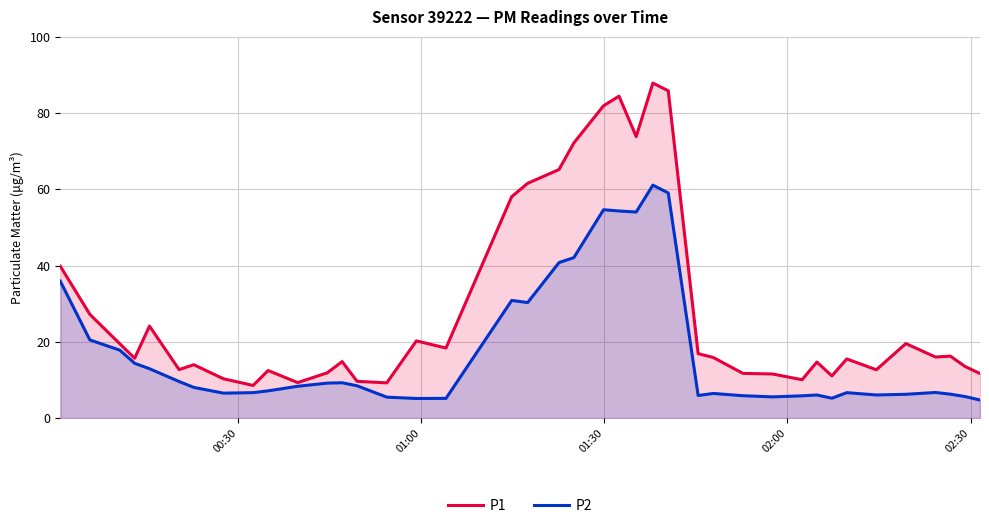

Rank the series by their average value, from lowest to highest.

P2, P1